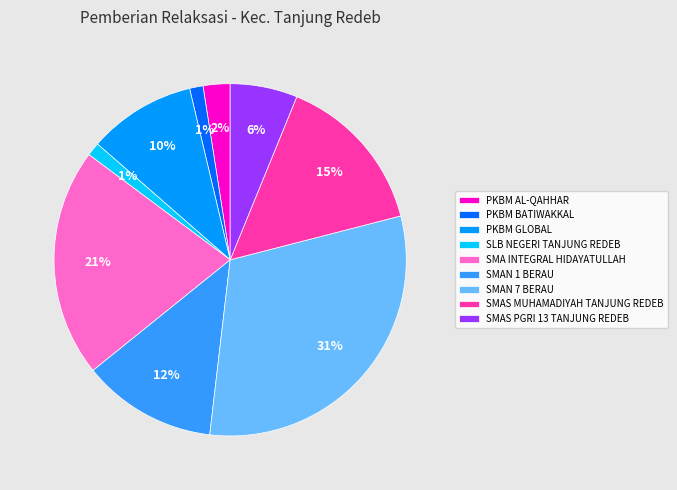

To the nearest percent, what percentage of the pie is SMAN 7 BERAU?

31%